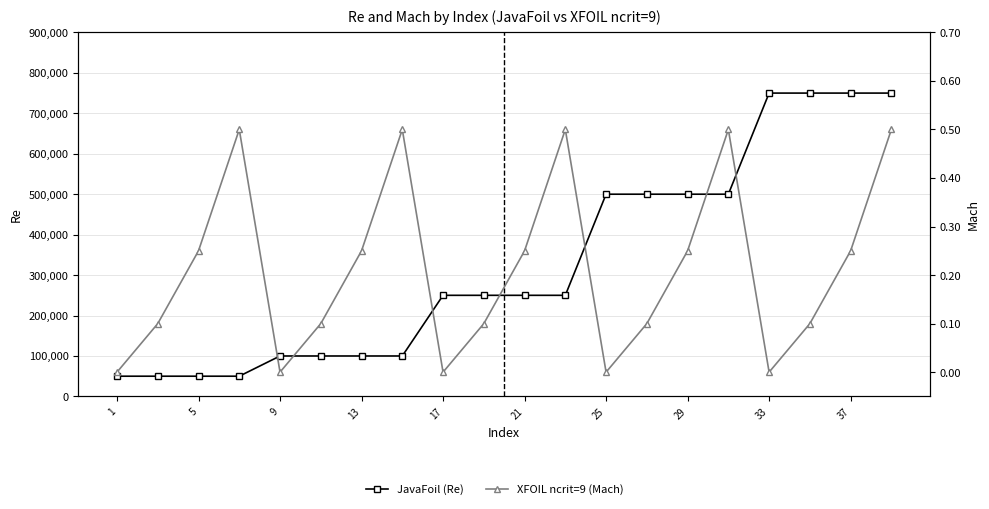

Is the value of JavaFoil (Re) at 5 greater than the value of XFOIL ncrit=9 (Mach) at 9?

Yes